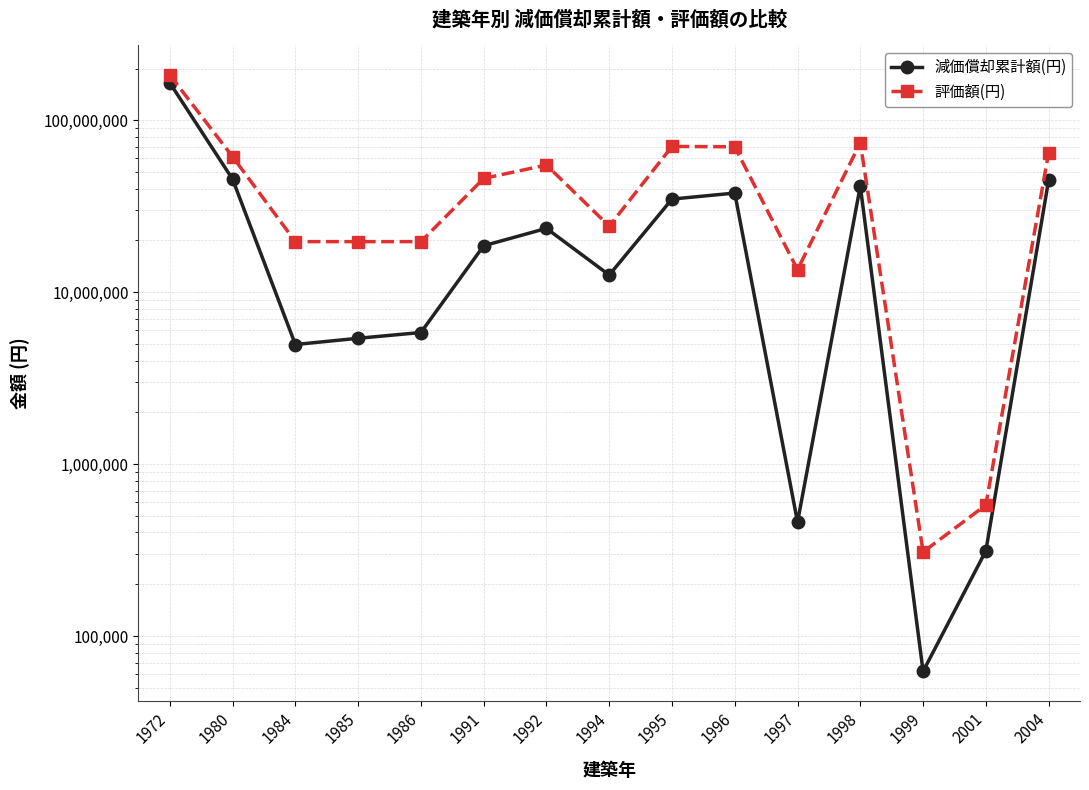

What is the sum of all 評価額(円) values?

722536000